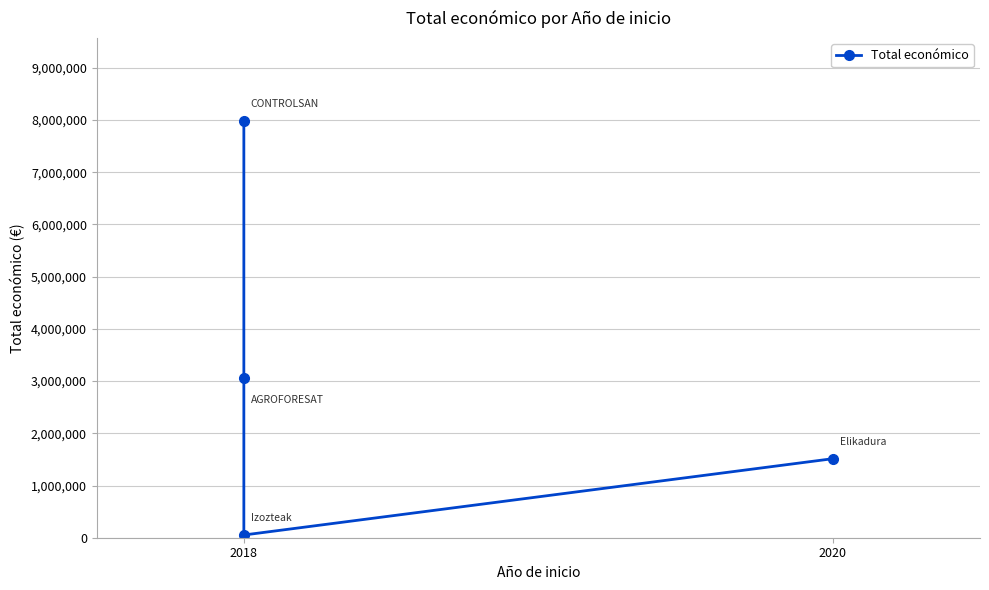

Does the chart have visible grid lines?

Yes